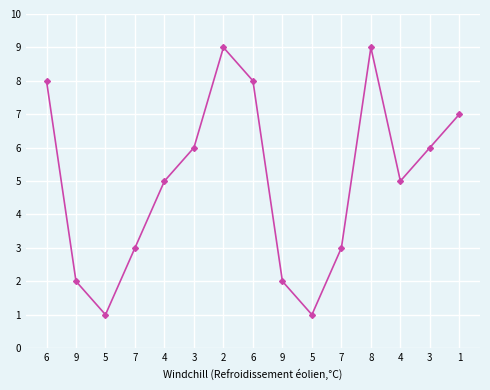

Is this an area chart (filled region under the line)?

No